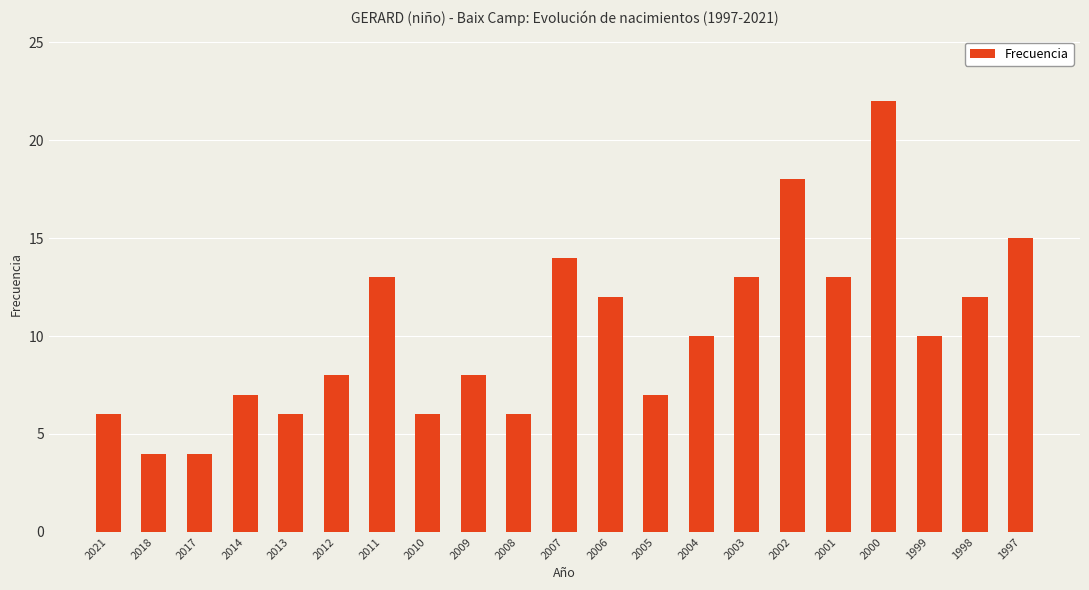

What is the value of the 10th bar from the left?

6